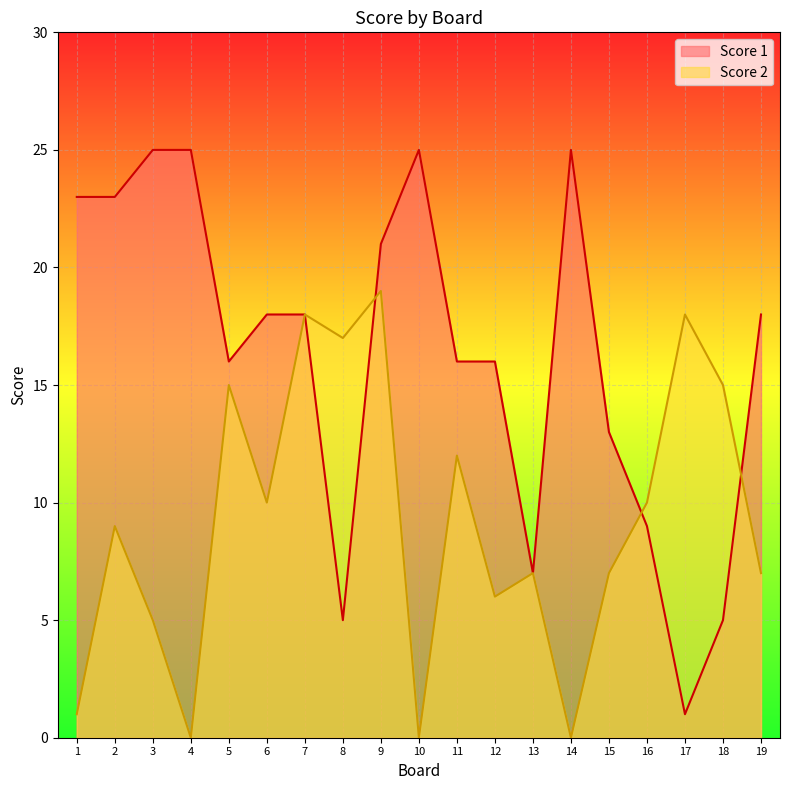

Read the Score 2 value at 18, to the nearest 10.

20